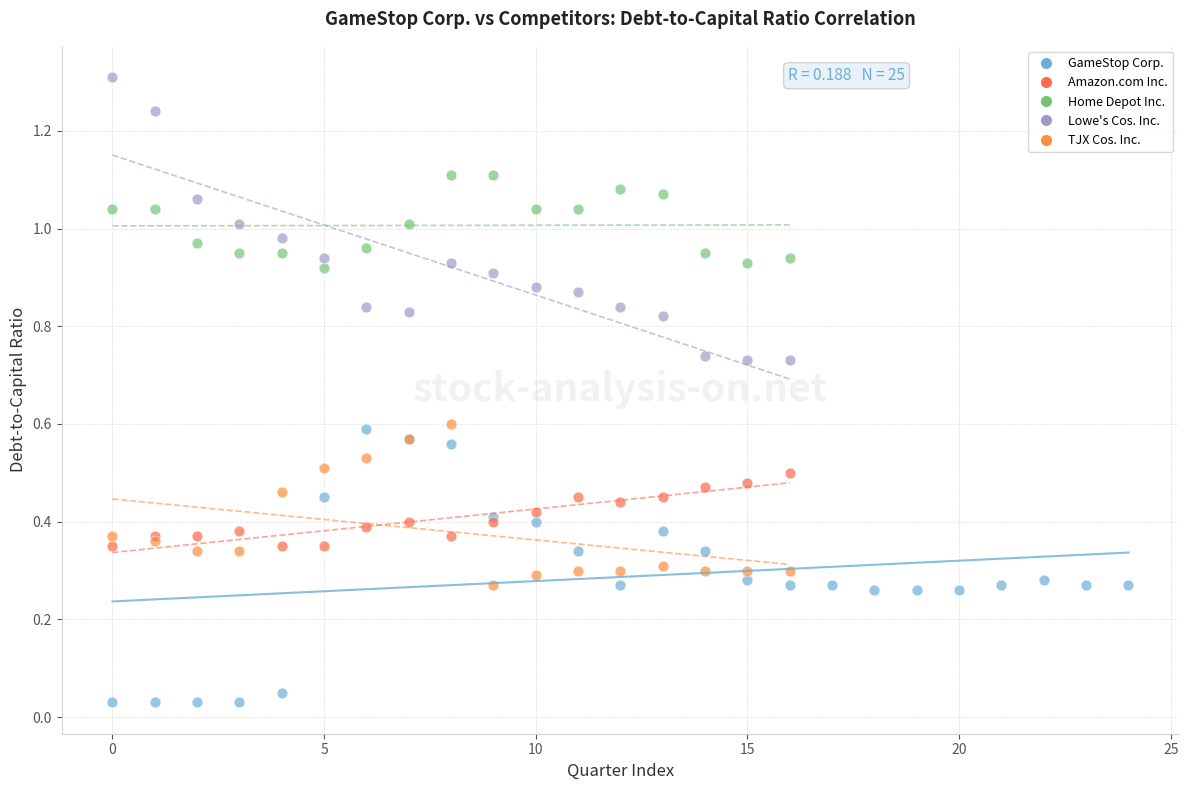

Which series contains the highest Y value?

Lowe's Cos. Inc.